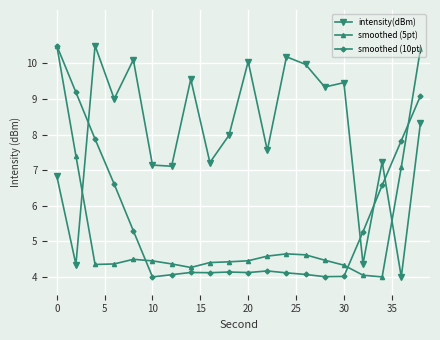

What is the value of the smoothed (5pt) point at the 4th from the left?

4.4